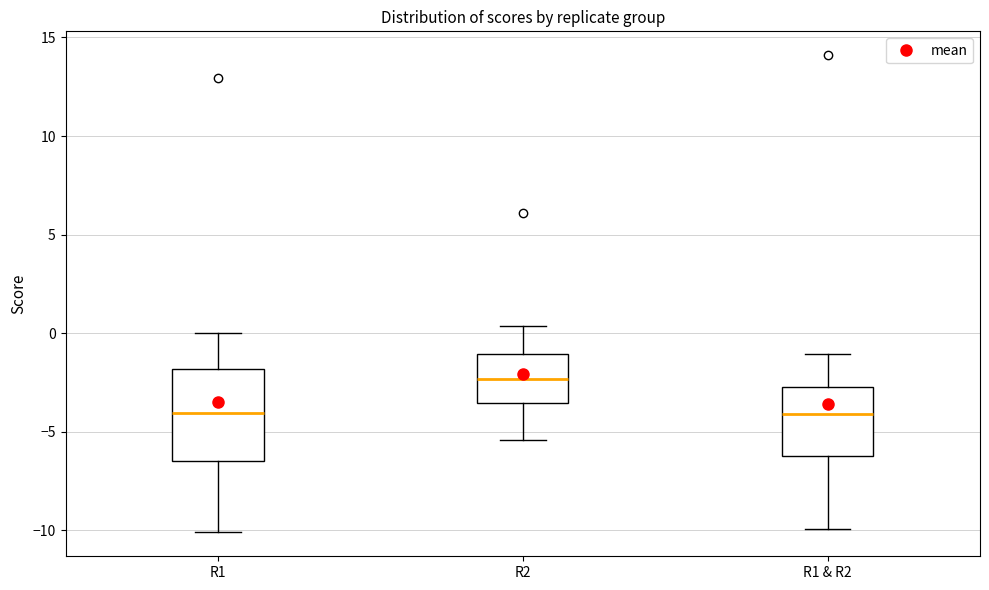

Reading left to right, read every box against the y-axis: the position of its median line, the range the box covers, and the ends of its whiskers. The values are not printed on the chart, so give them approximately, as read against the axis.

R1: median -4.0, box -6.5 to -2.0, whiskers -10.0 to 0.0
R2: median -2.5, box -3.5 to -1.0, whiskers -5.5 to 0.5
R1 & R2: median -4.0, box -6.0 to -2.5, whiskers -10.0 to -1.0